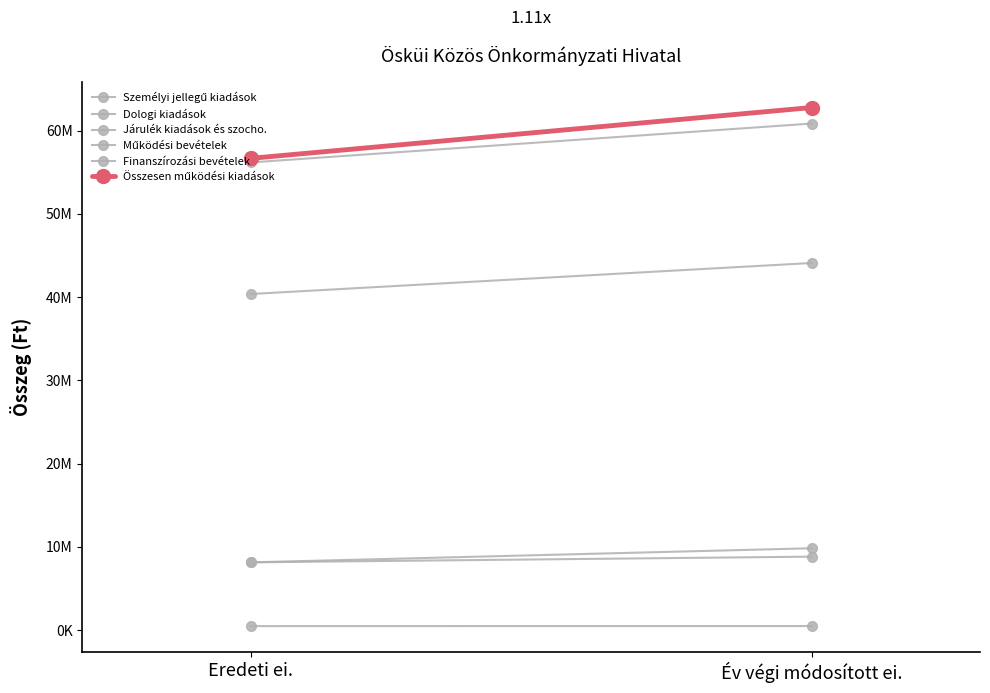

Count the number of data series in this chart.

6